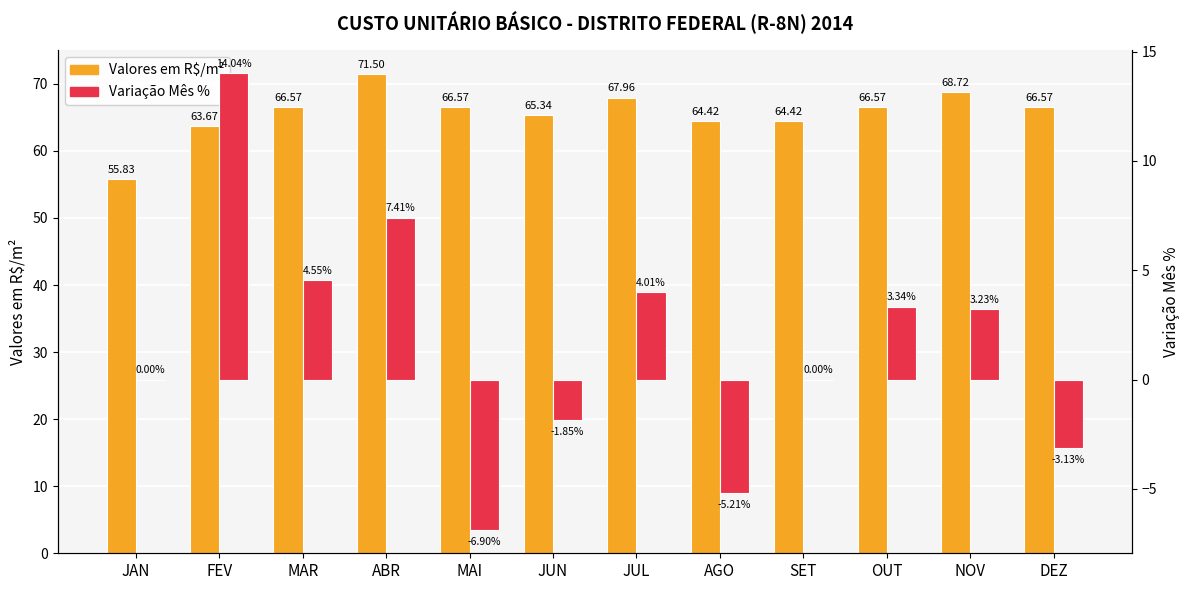

At which label is Variação Mês % closest to 3?

NOV